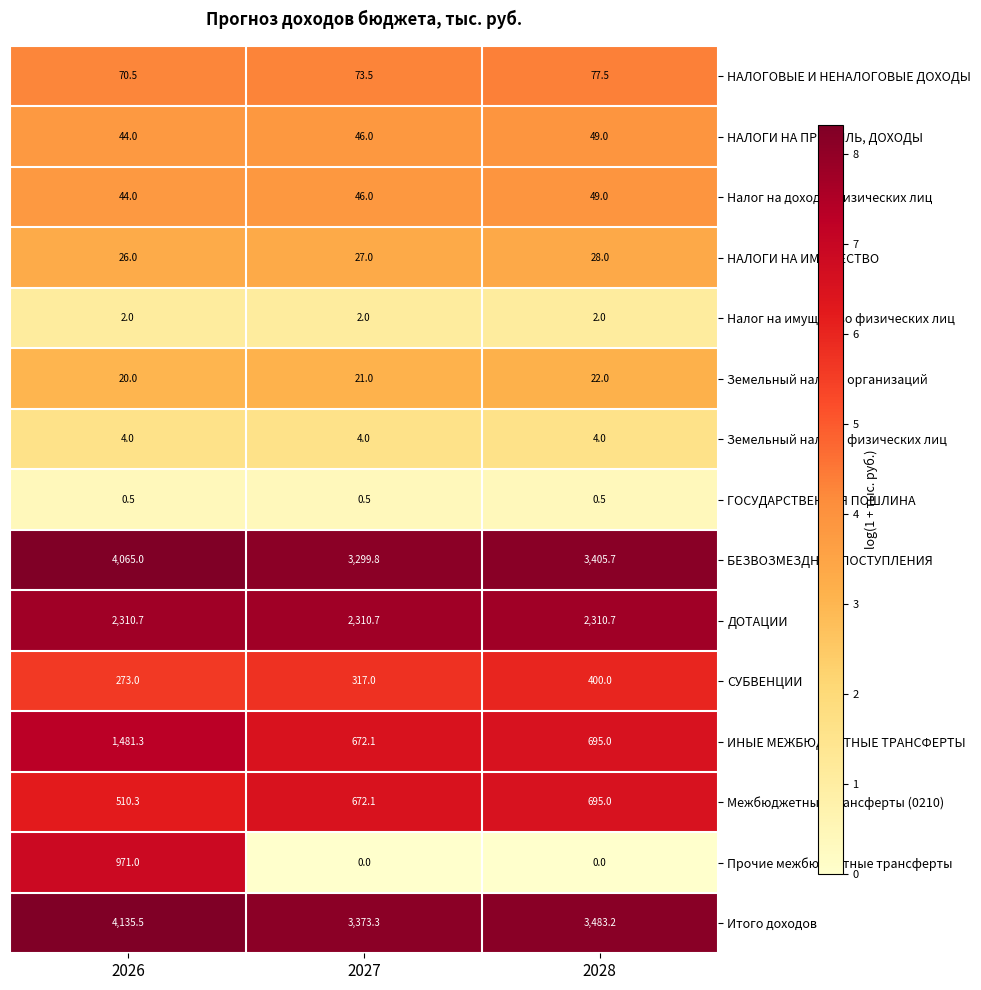

What is the minimum value for Земельный налог с организаций?

20.0